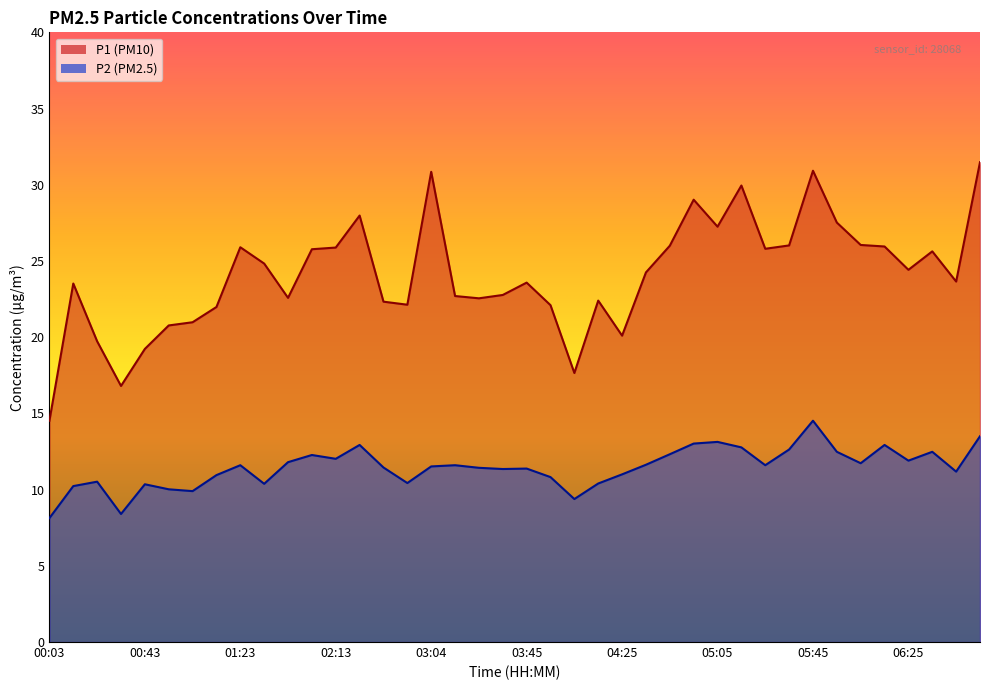

What is the average value of the P2 series?

11.5